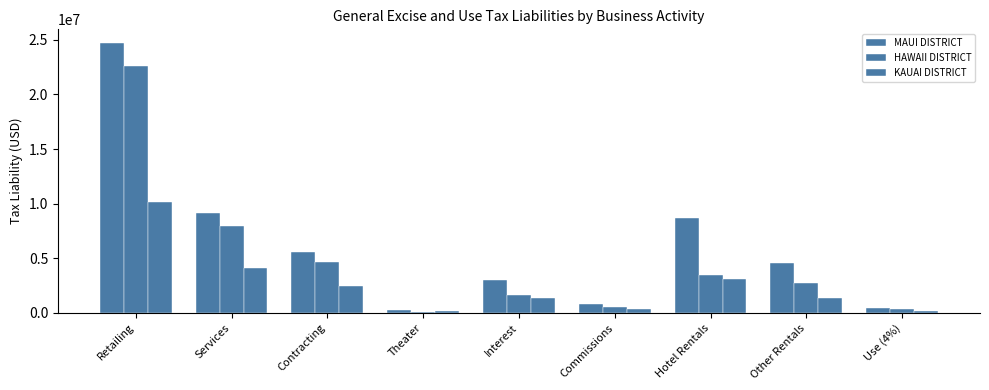

Count the number of data series in this chart.

3